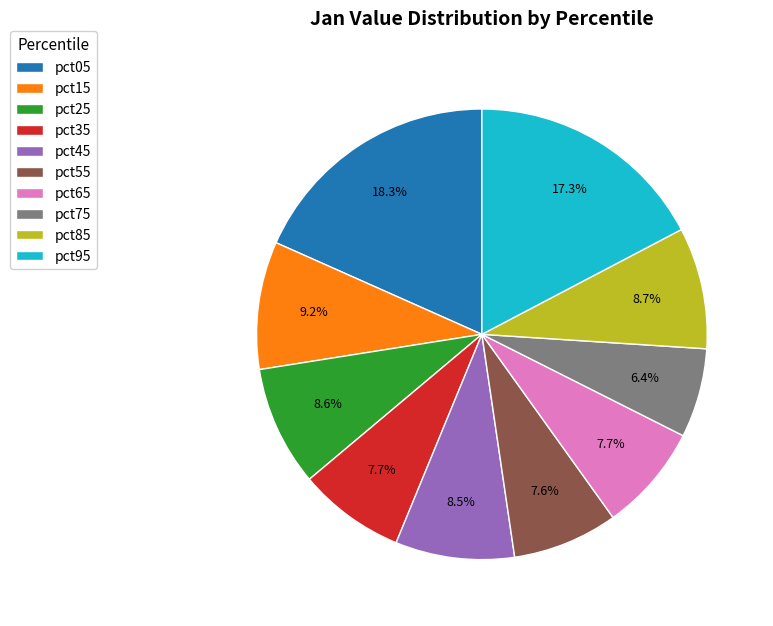

To the nearest percent, what is the difference between the pct05 and pct45 slice percentages?

10%